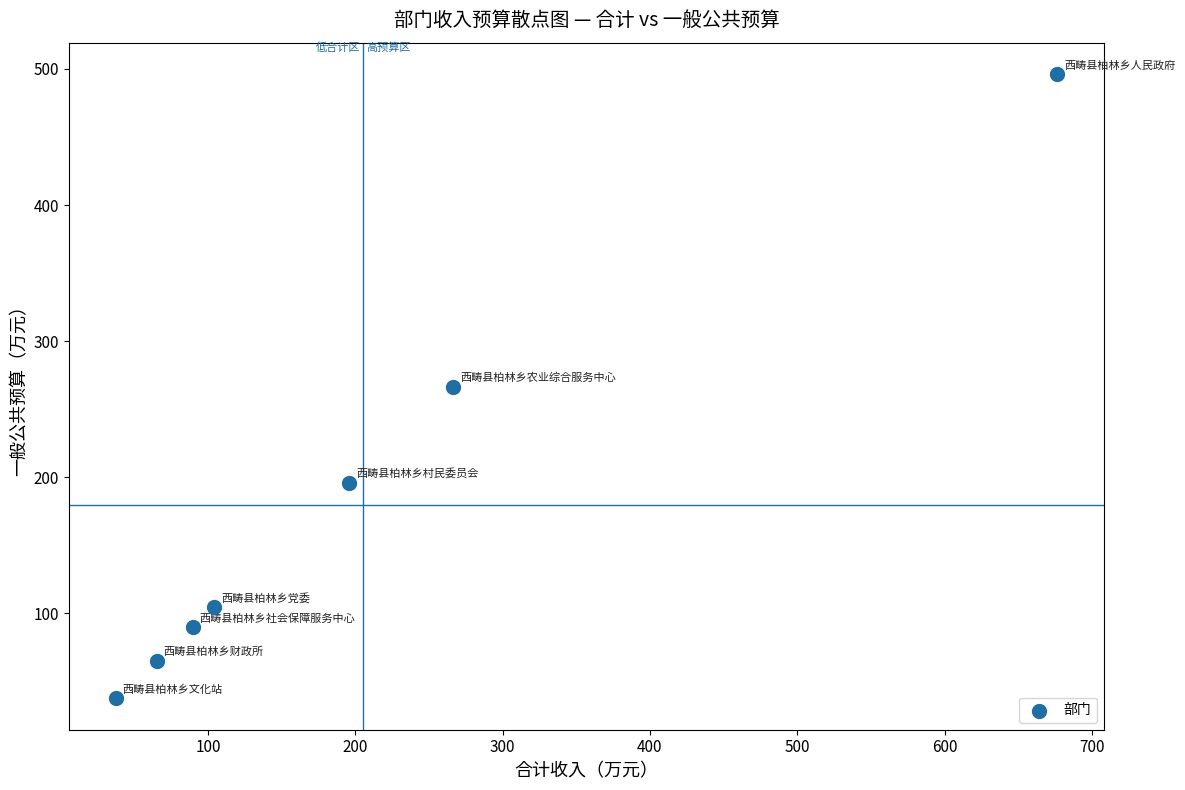

What is the average X value?

205.2